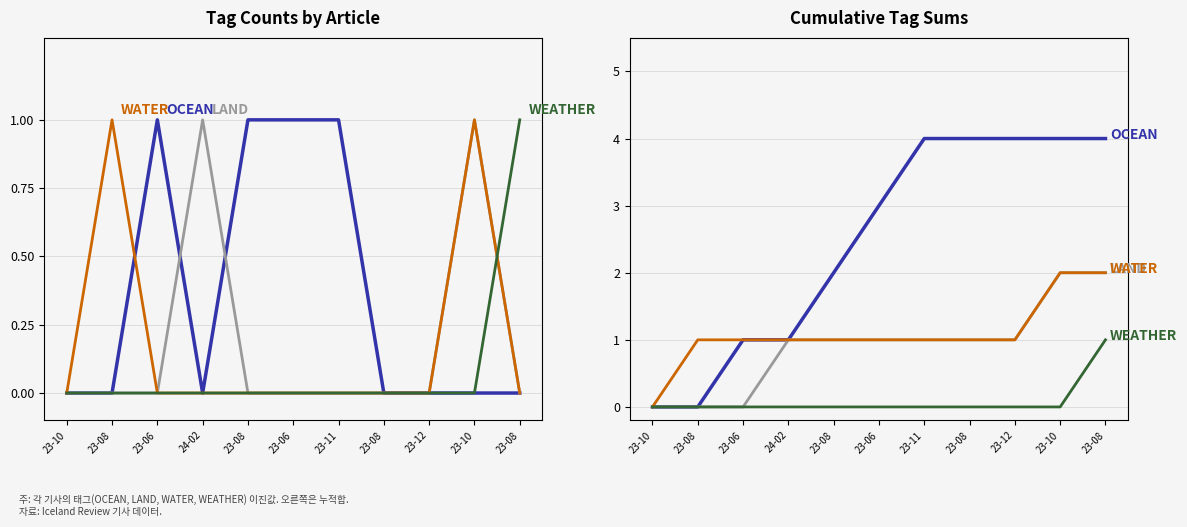

How many data points does each series have?

11